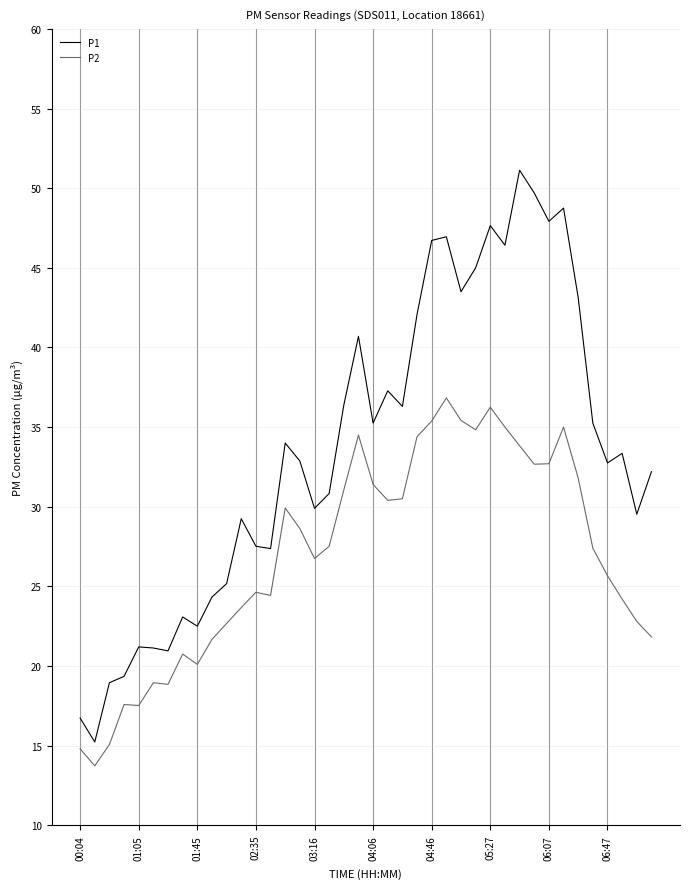

True or false: P2 and P1 cross at least once.

False